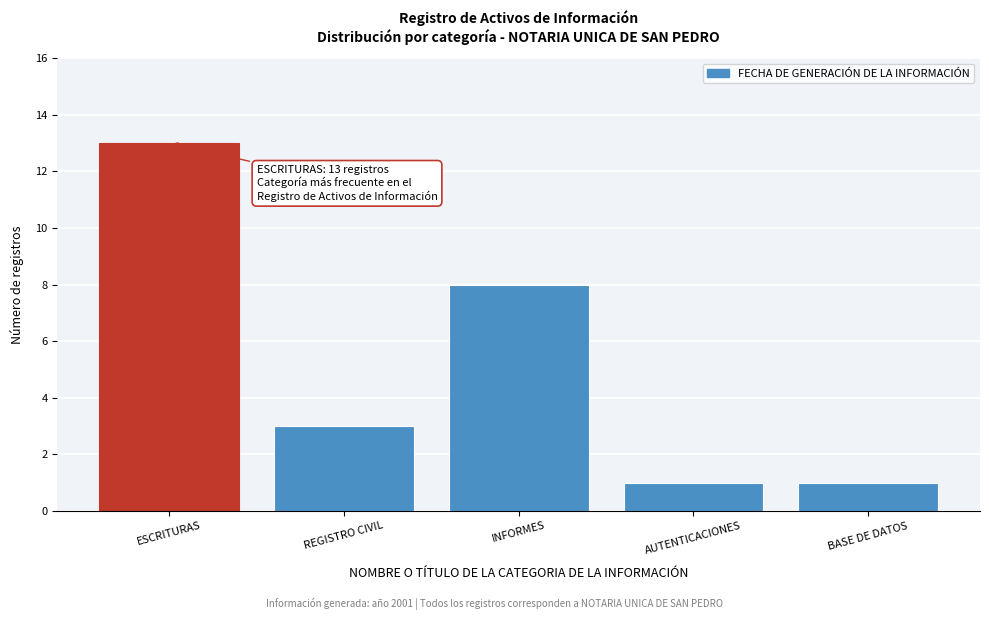

Reading right to left, list all the values displayed in this chart.

BASE DE DATOS=1	AUTENTICACIONES=1	INFORMES=8	REGISTRO CIVIL=3	ESCRITURAS=13